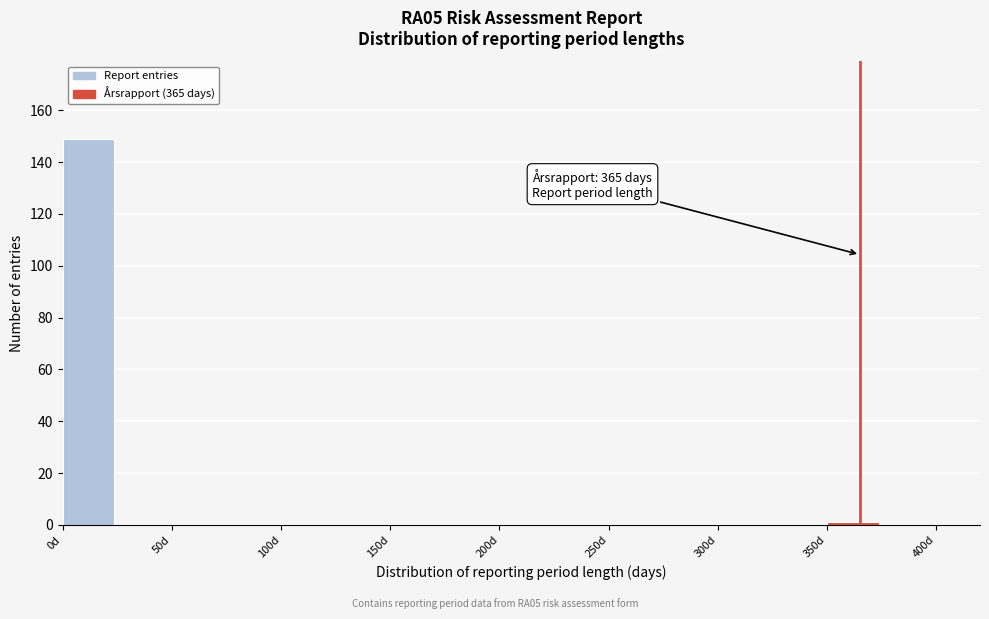

Over which range of the x-axis is the bar tallest?

0 to 25